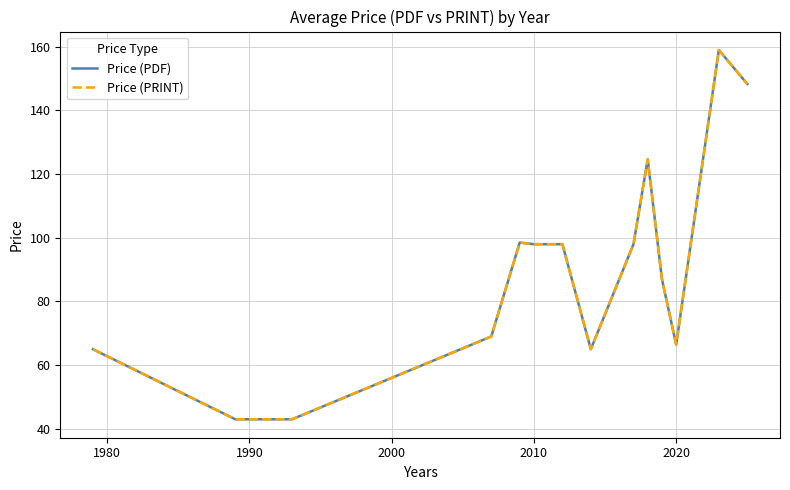

Does the chart display data point markers on the line(s)?

No